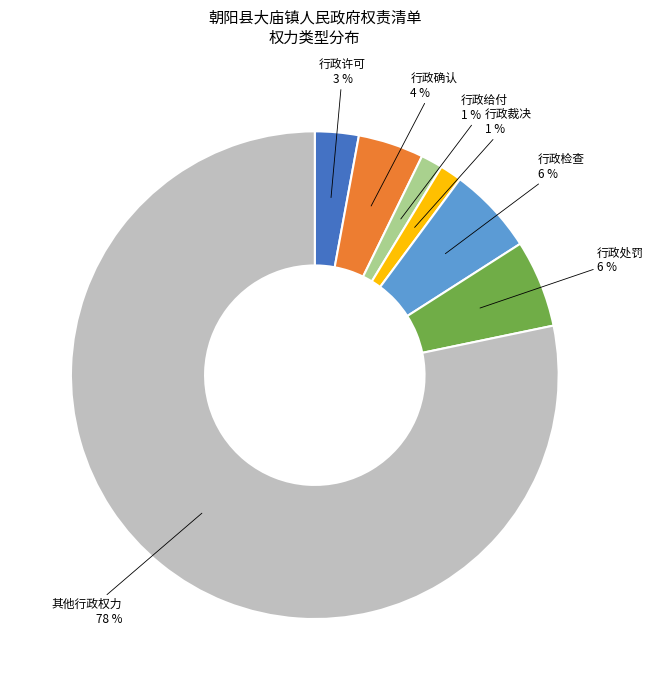

How many segments does this pie chart have?

7